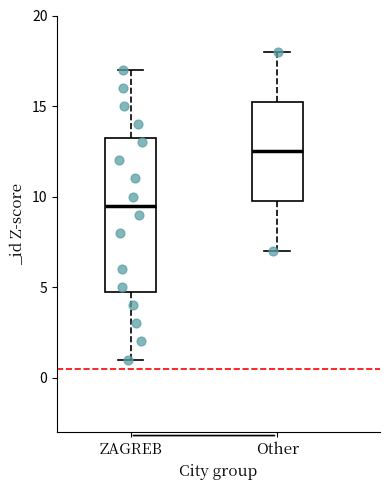

Which box has the highest median line?

Other